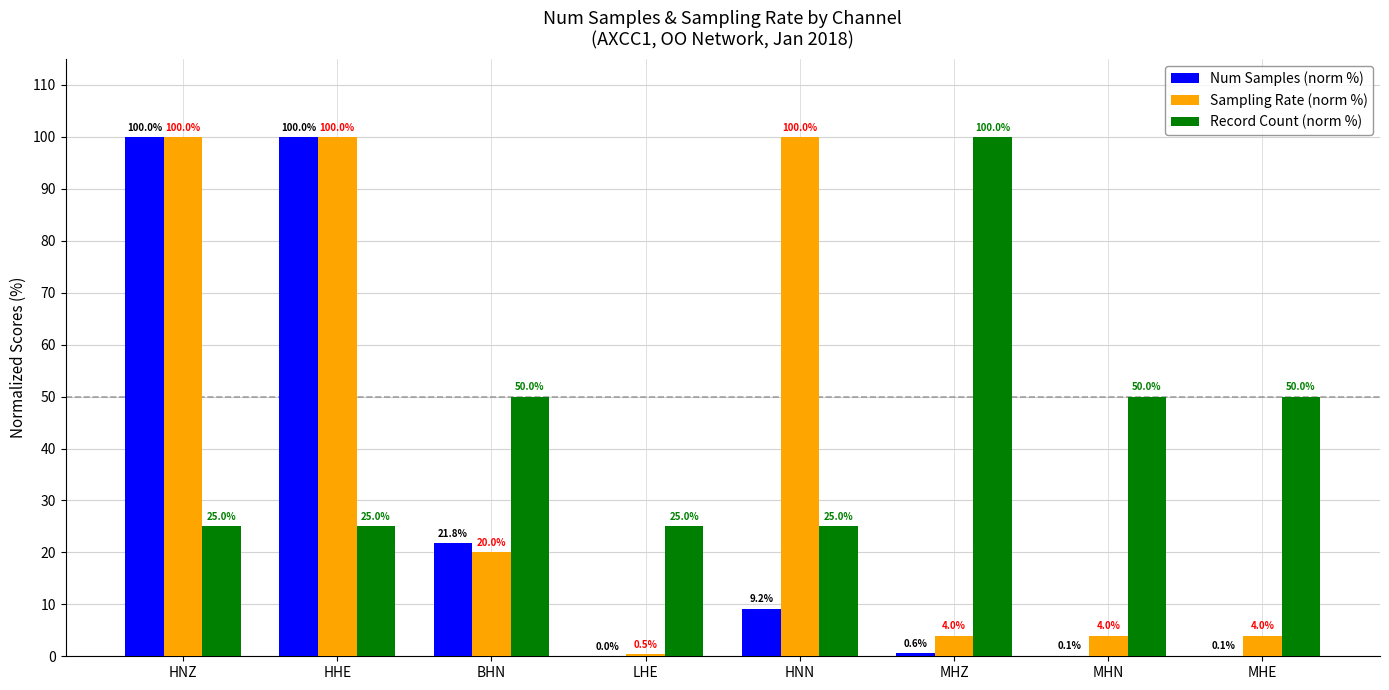

What is the sum of the Num Samples (norm %) values at LHE and HNN?

9.2